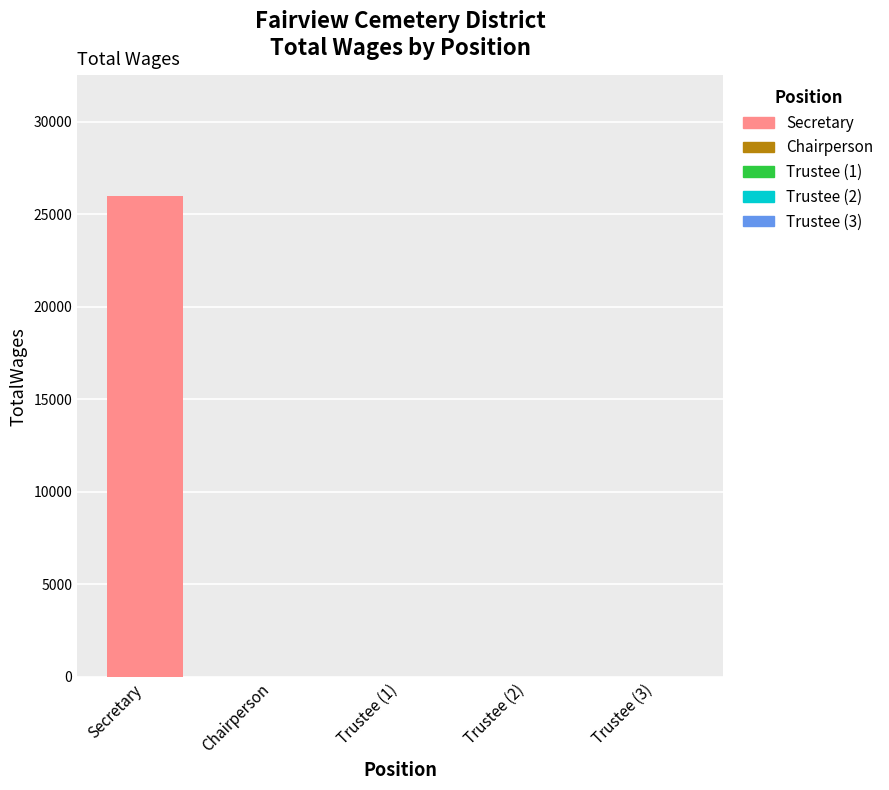

Is it true that TotalWages equals 11543 at Trustee?

False